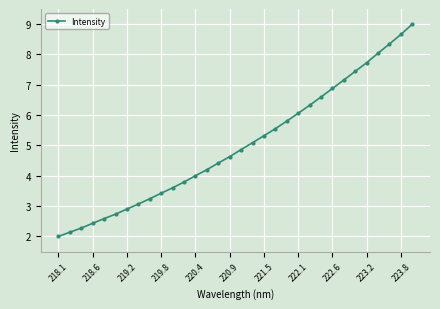

What is the value of the 10th point from the left?

3.4